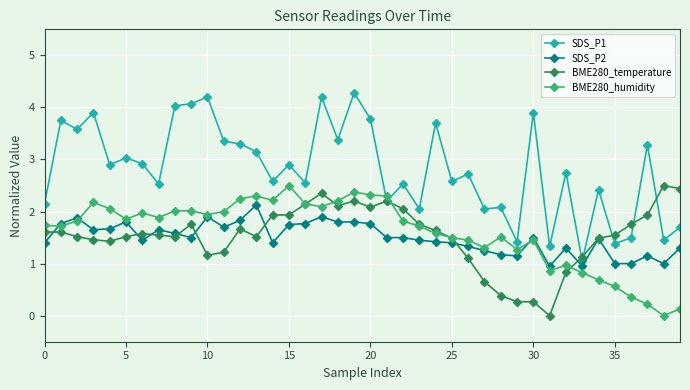

What is the value of the BME280_humidity point at the 19th from the left?

2.2